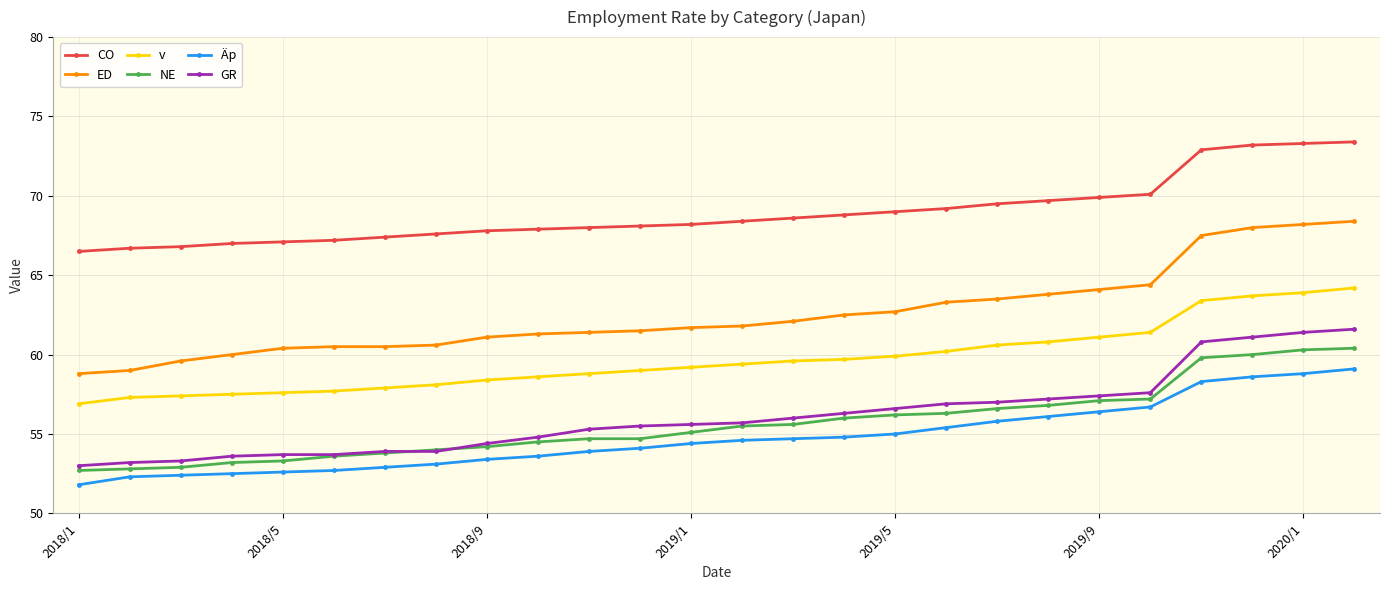

What is the value of the GR point at the 9th from the left?

54.4